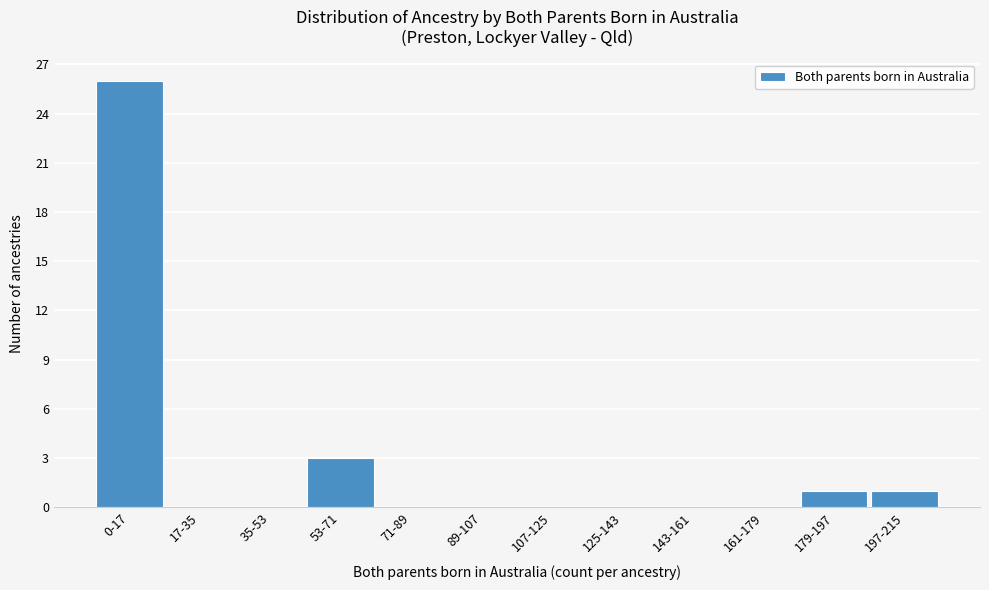

Reading left to right, transcribe all the data shown in this chart.

0-17=26	17-35=0	35-53=0	53-71=3	71-89=0	89-107=0	107-125=0	125-143=0	143-161=0	161-179=0	179-197=1	197-215=1